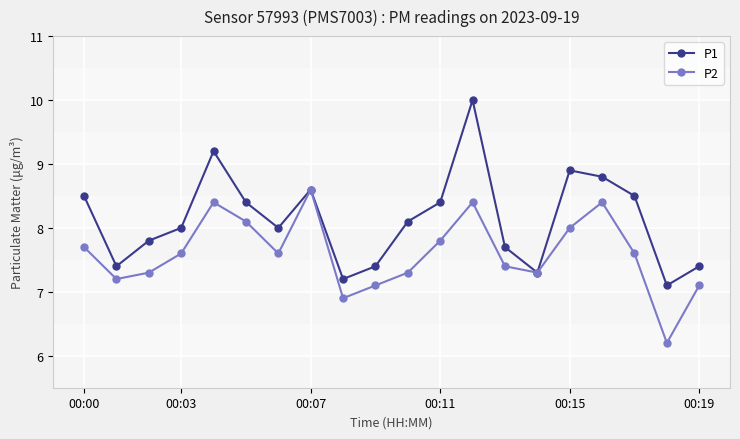

Rank the series by their average value, from highest to lowest.

P1, P2